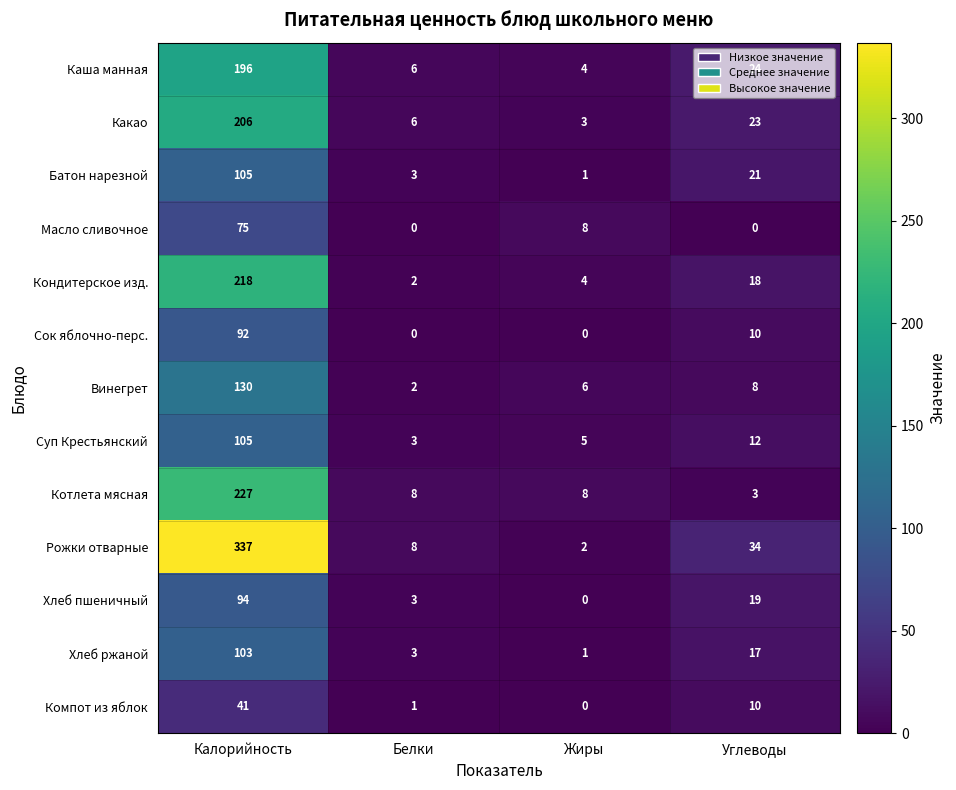

What is the spread (max minus min) of values at Калорийность?

296